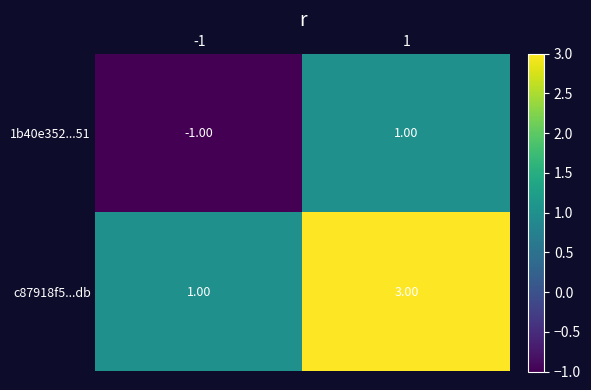

What is the sum of all c87918f5...db values?

4